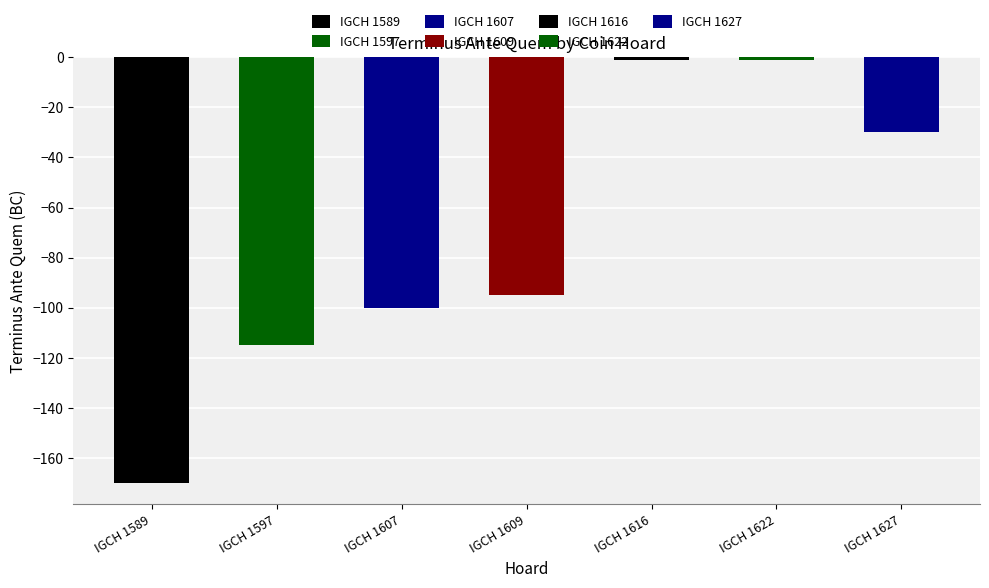

The chart shows a value of 0 at IGCH 1616. True or false?

False